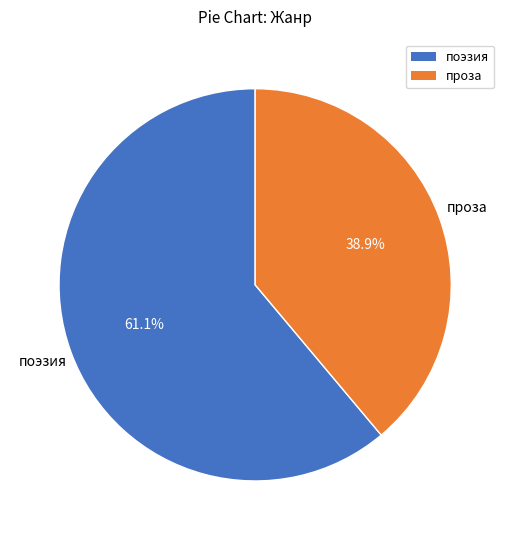

Rank the categories by value from lowest to highest.

проза, поэзия